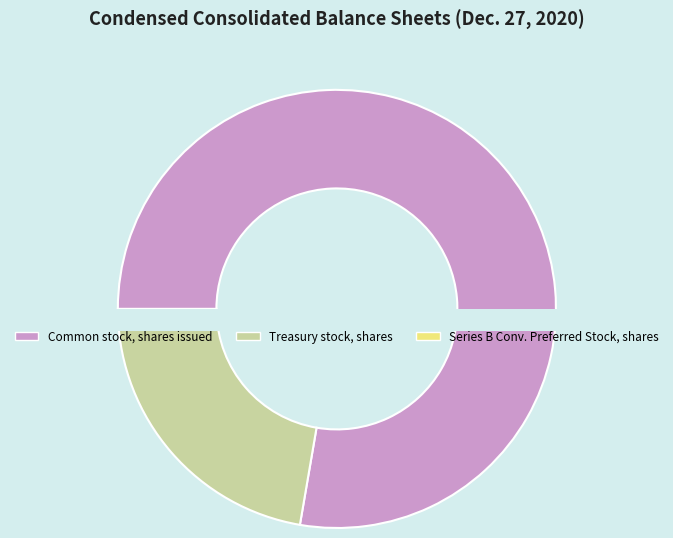

The Common stock, shares issued slice represents 78% of the pie. True or false?

True